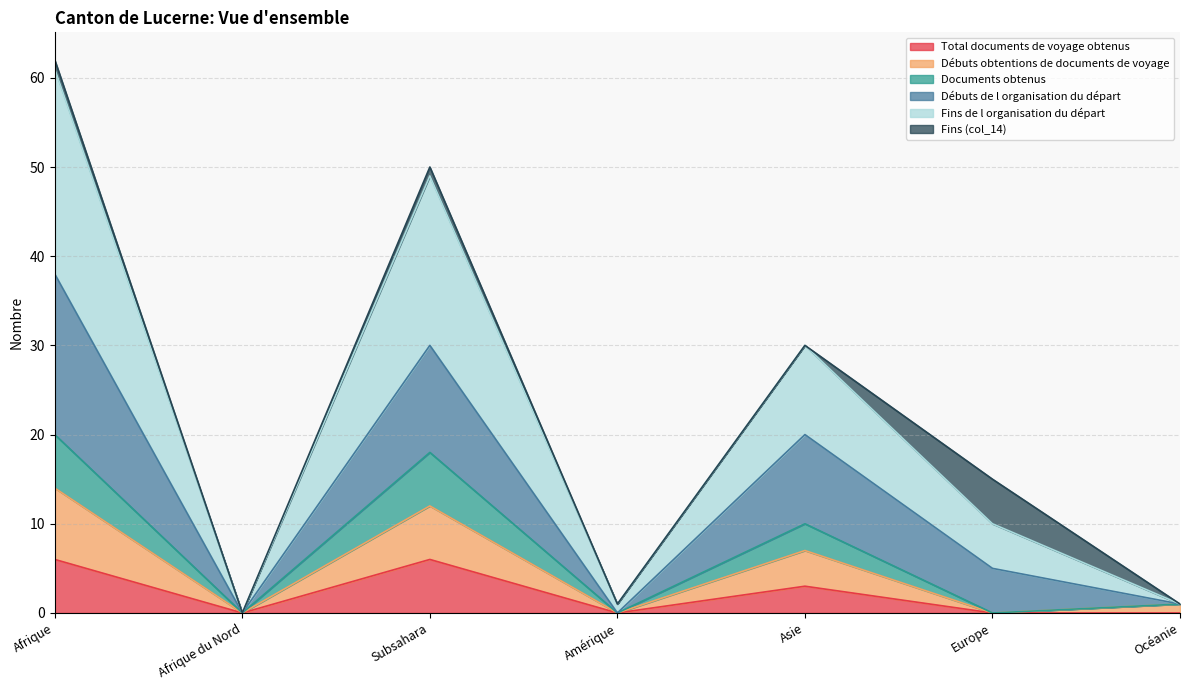

Does the chart display data point markers on the line(s)?

No